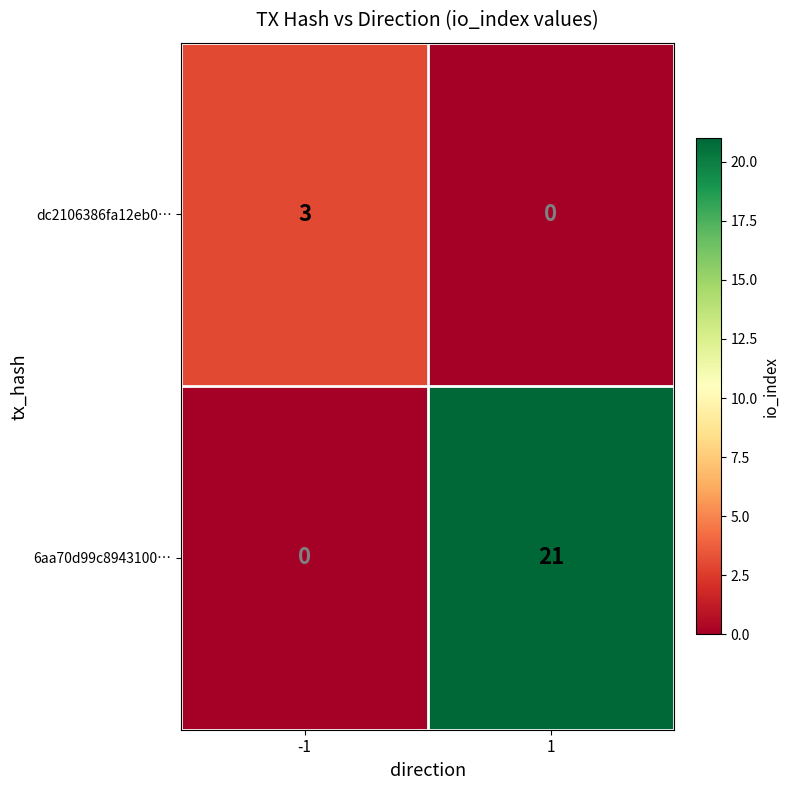

What is the difference between the maximum and minimum values in the dc2106386fa12eb0… series?

3